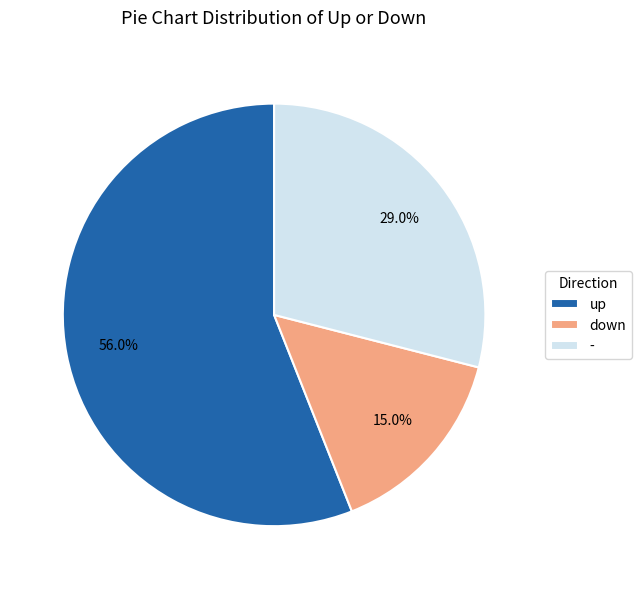

Approximately how many times larger is the value at - compared to up?

0.5